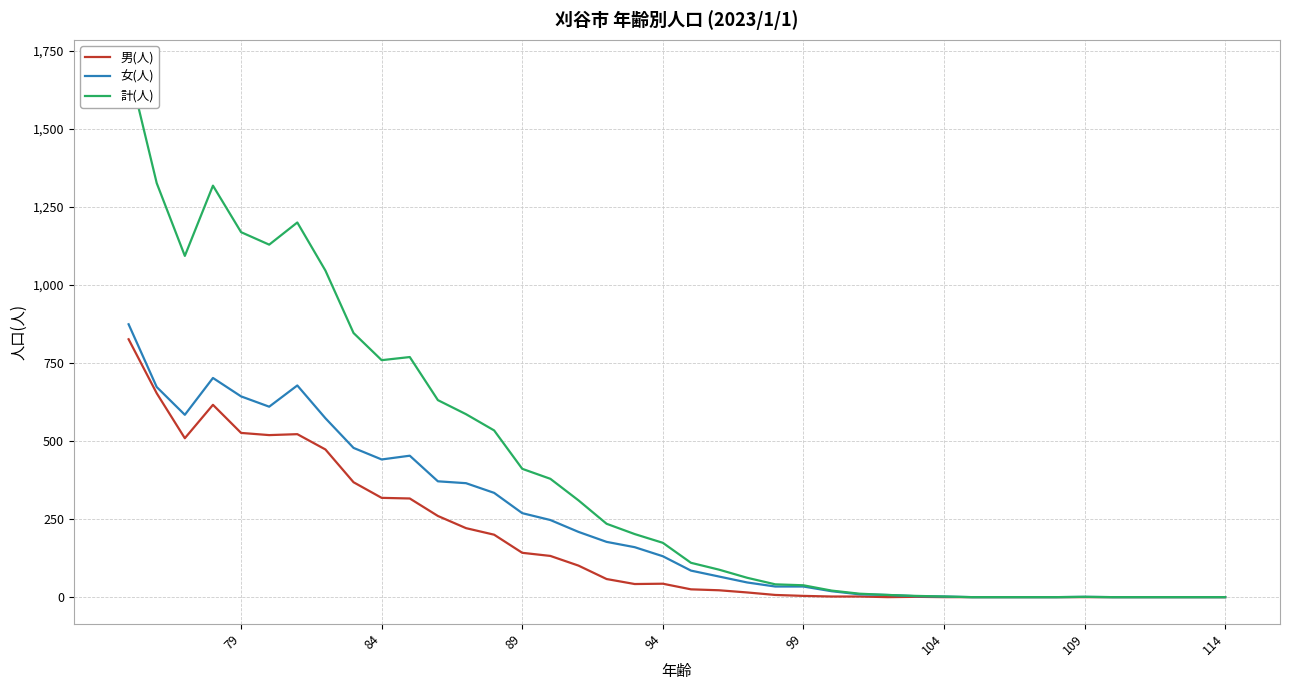

Which series changed the most between 17 and 29?

計(人)